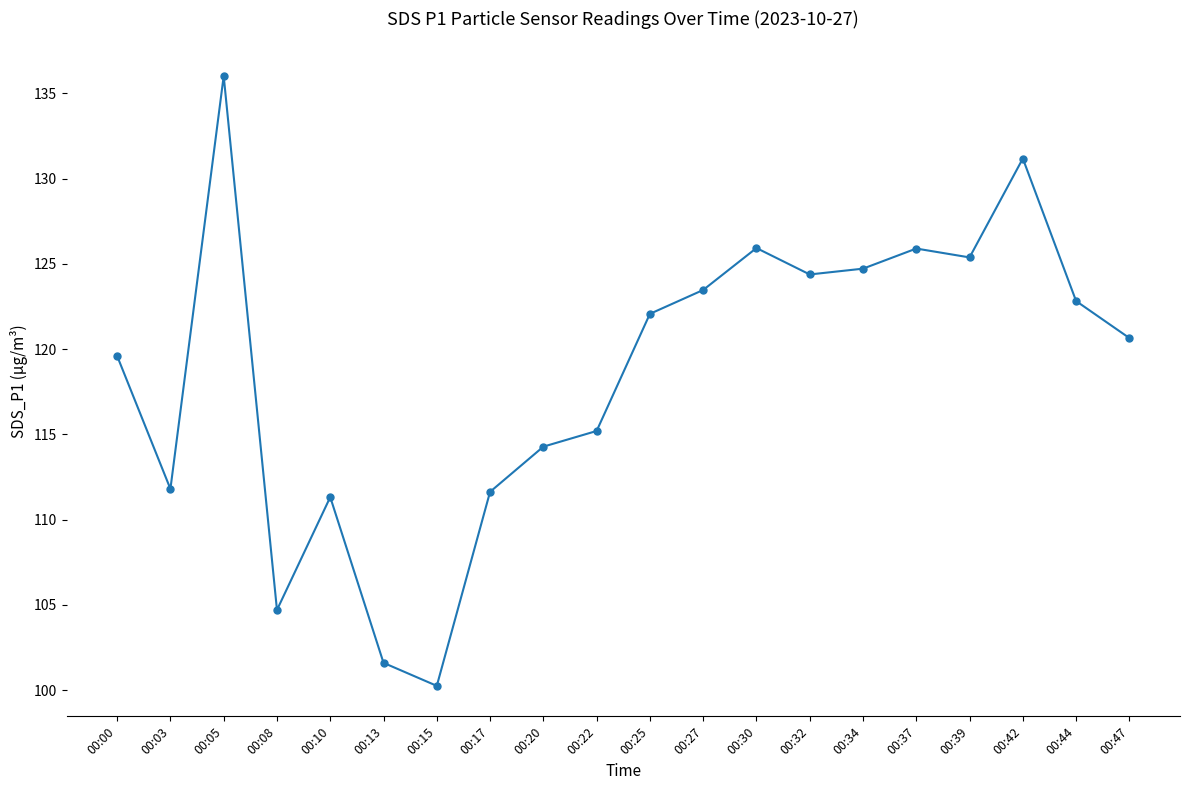

Where is the data nearest to the value 118?

00:00